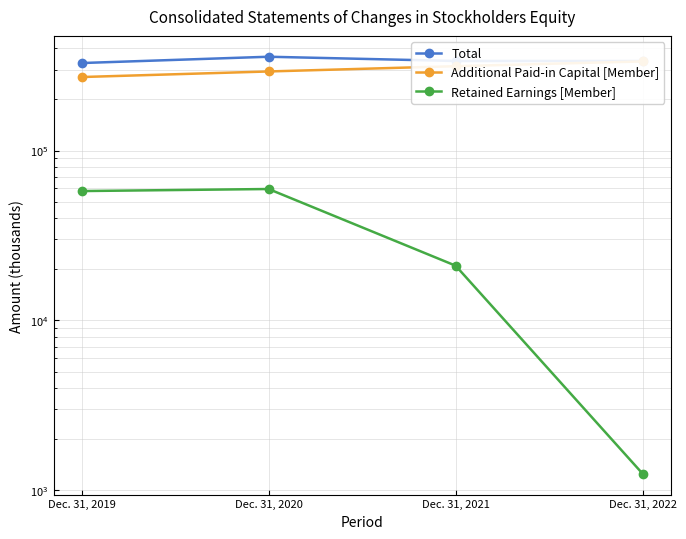

Reading right to left, what are all the values shown in this chart?

Total: Dec. 31, 2022=336860	Dec. 31, 2021=336934	Dec. 31, 2020=356864	Dec. 31, 2019=327631
Additional Paid-in Capital [Member]: Dec. 31, 2022=334969	Dec. 31, 2021=313951	Dec. 31, 2020=292291	Dec. 31, 2019=271019
Retained Earnings [Member]: Dec. 31, 2022=1251	Dec. 31, 2021=21000	Dec. 31, 2020=59379	Dec. 31, 2019=57749